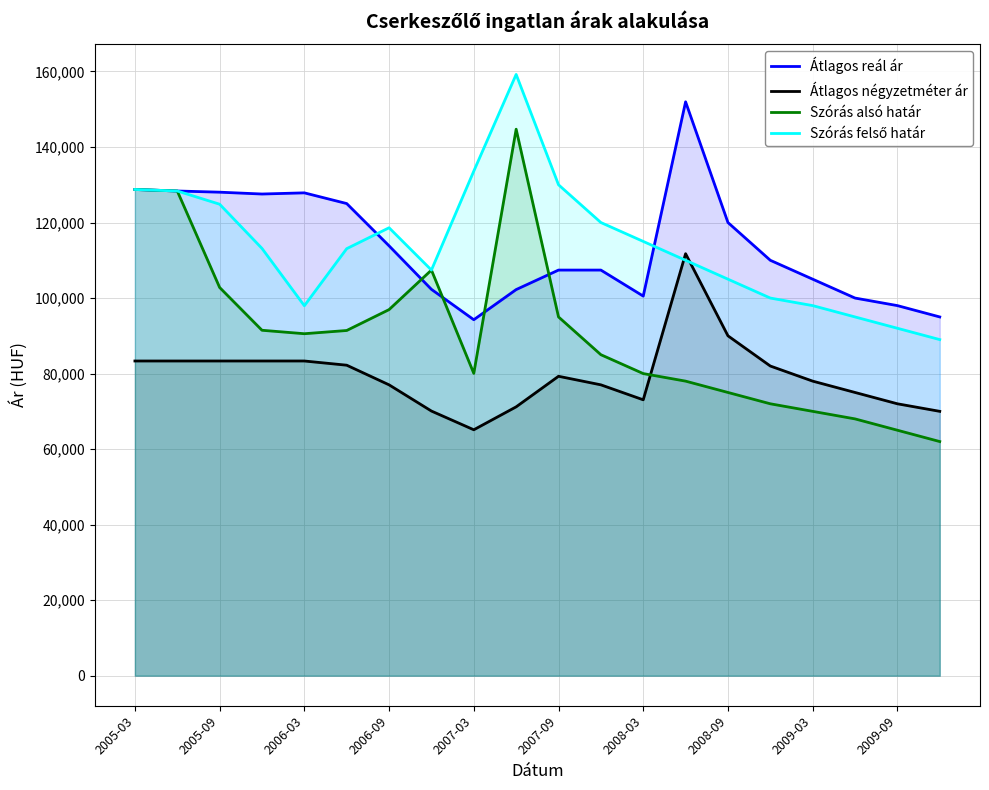

Which series ends up on top after the final intersection of Átlagos reál ár and Szórás alsó határ?

Átlagos reál ár